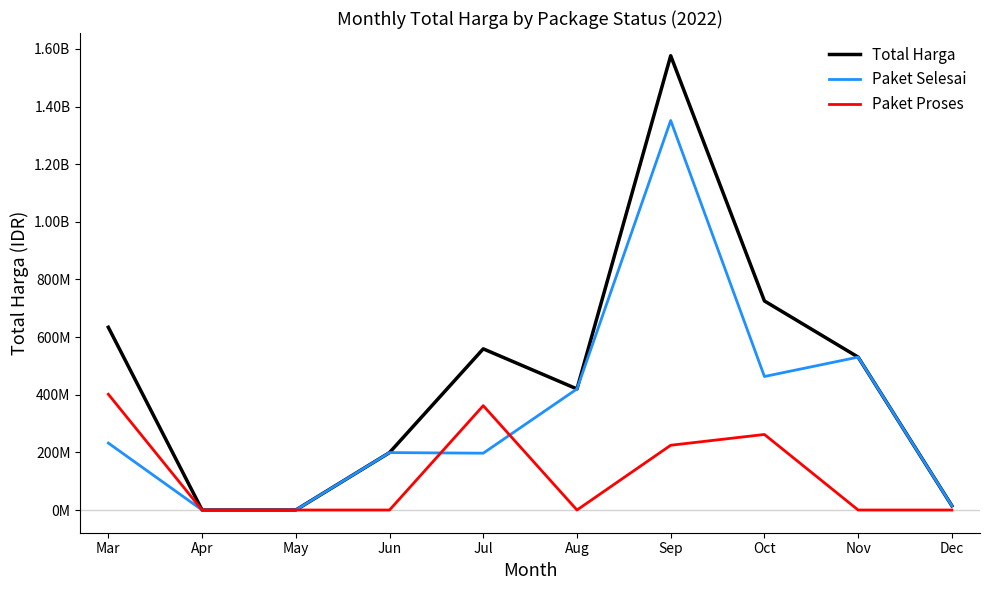

What are all the series names shown in the legend?

Total Harga, Paket Selesai, Paket Proses